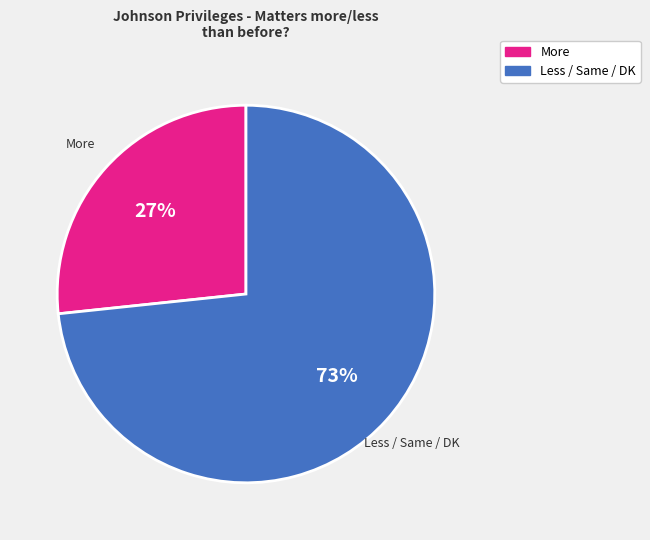

Is there a majority slice in this chart?

Yes